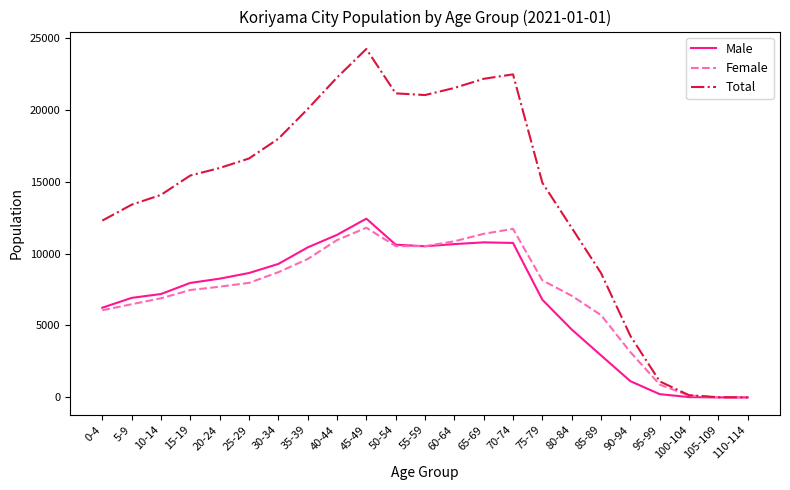

List the series in order of their peak value, lowest first.

Female, Male, Total